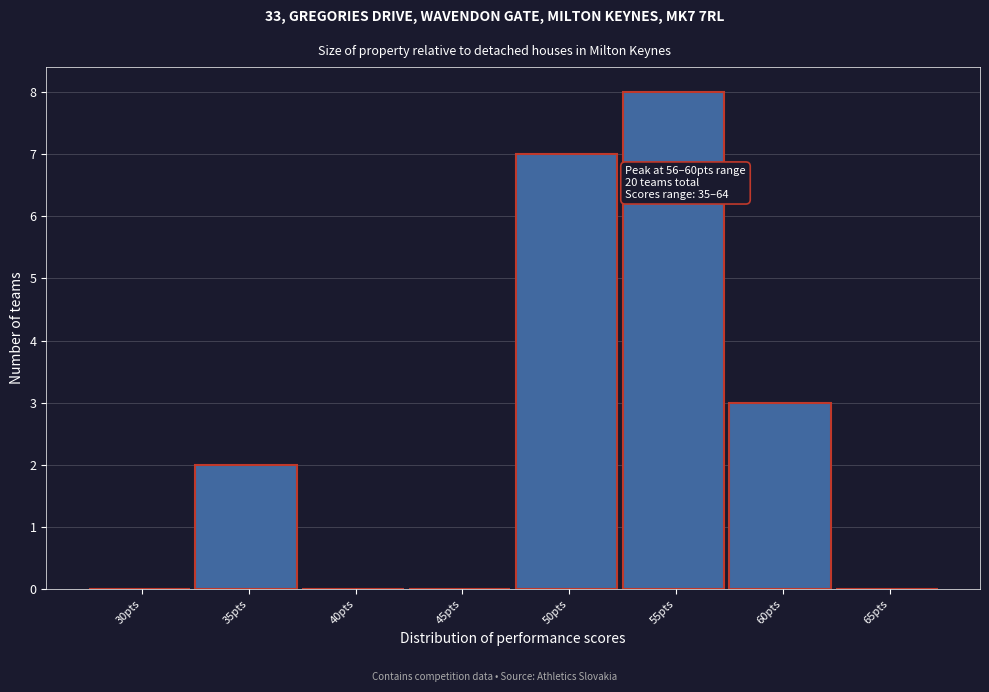

Reading right to left, what are all the values shown in this chart?

65pts=0	60pts=3	55pts=8	50pts=7	45pts=0	40pts=0	35pts=2	30pts=0